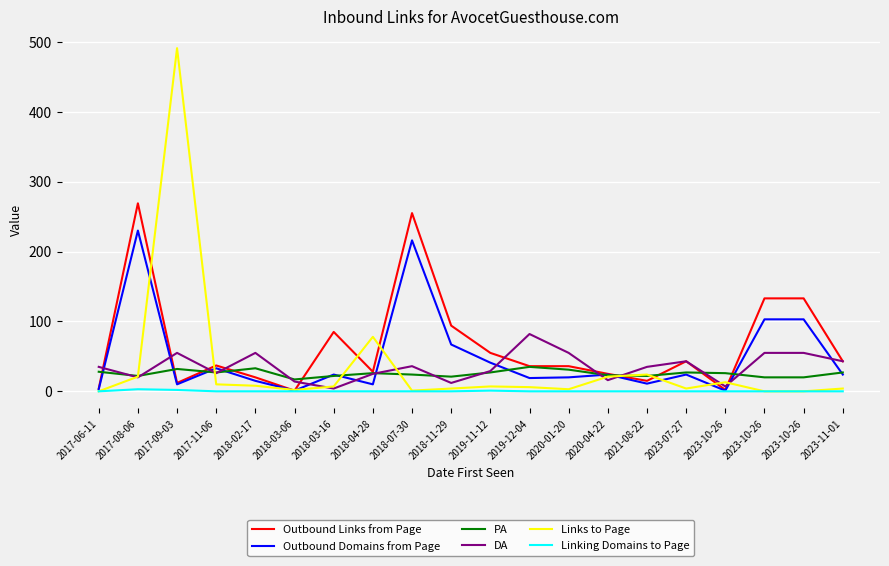

How many lines are shown in the chart?

6